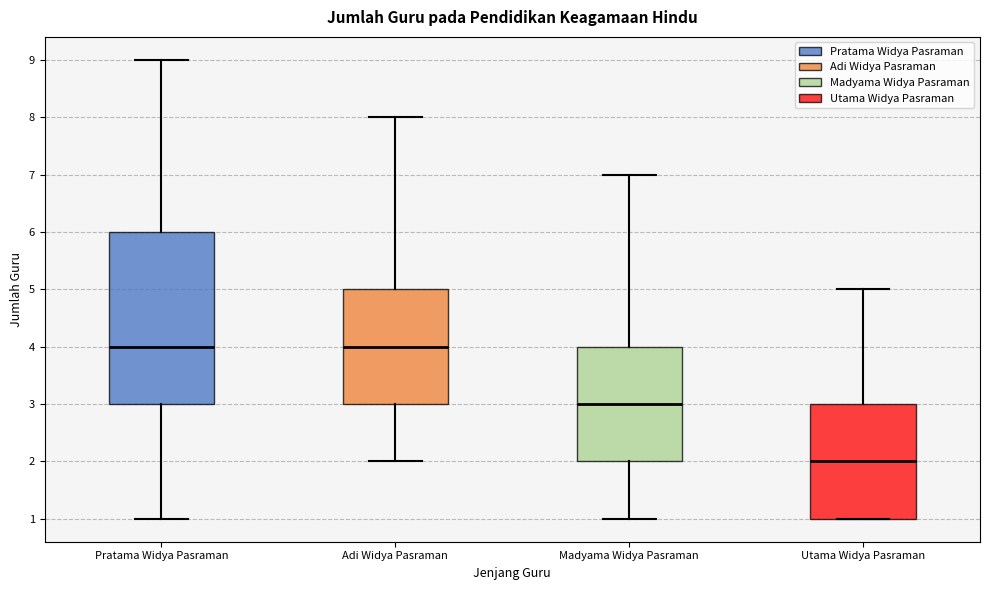

Reading left to right, transcribe this box plot: for each box, give where its median line is, the range the box spans, and where its two whiskers end, as read against the y-axis. The values are not printed on the chart, so give them approximately, as read against the axis.

Pratama Widya Pasraman: median 4, box 3 to 6, whiskers 1 to 9
Adi Widya Pasraman: median 4, box 3 to 5, whiskers 2 to 8
Madyama Widya Pasraman: median 3, box 2 to 4, whiskers 1 to 7
Utama Widya Pasraman: median 2, box 1 to 3, whiskers 1 to 5